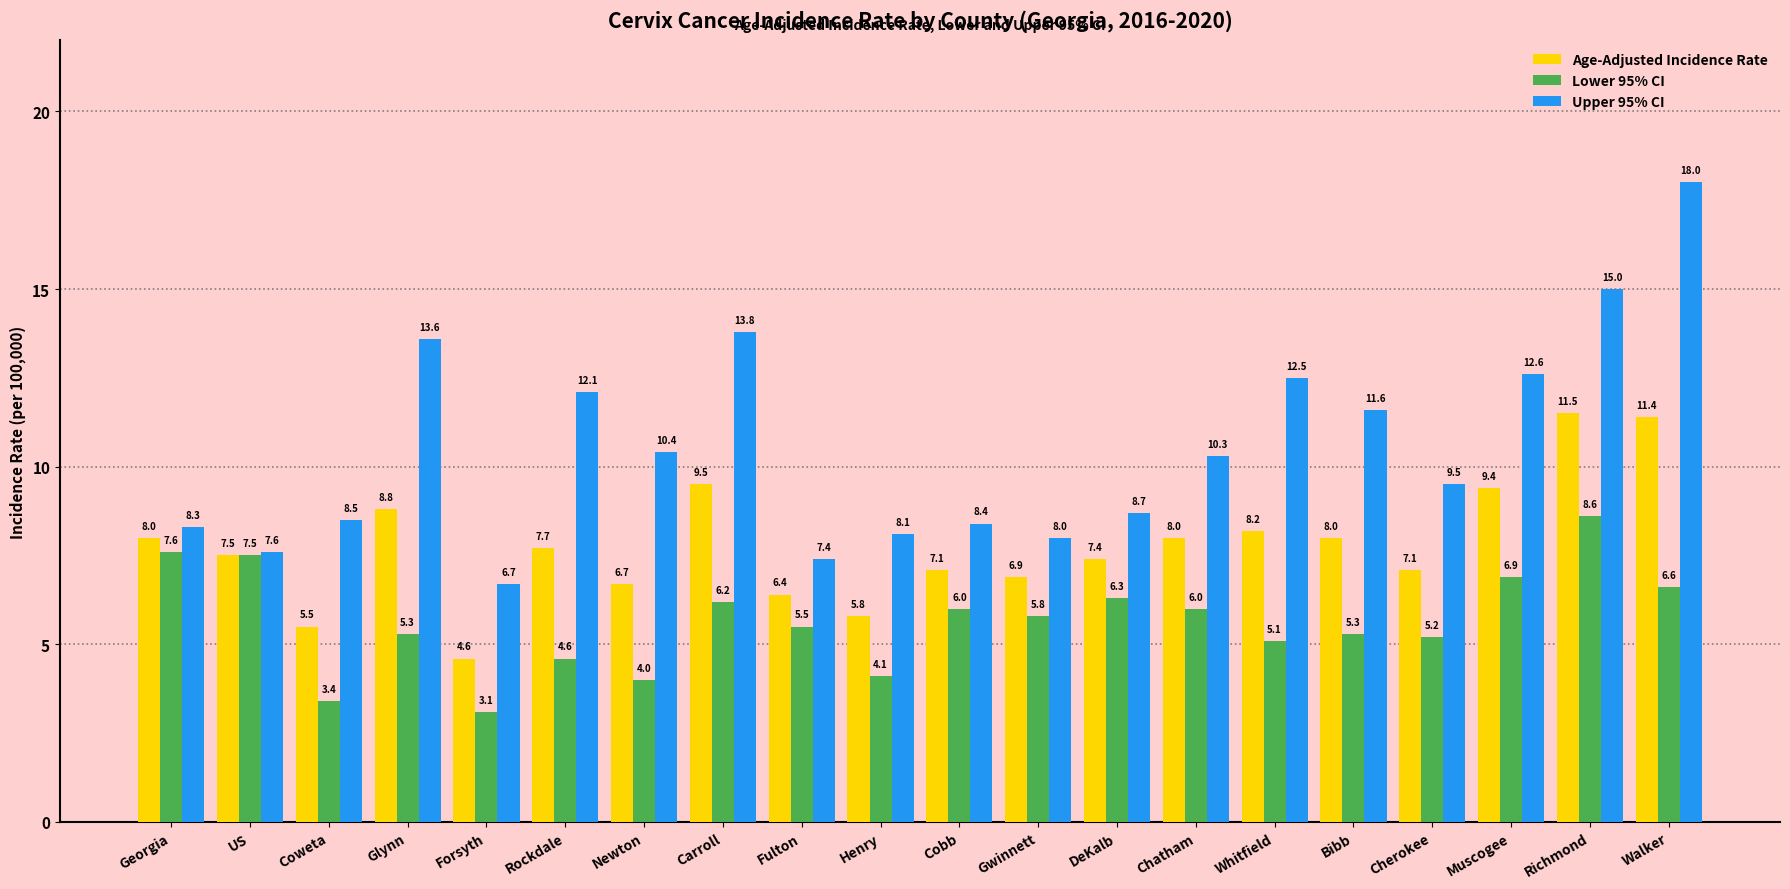

Between Newton and Fulton, which series saw the biggest shift?

Upper 95% CI